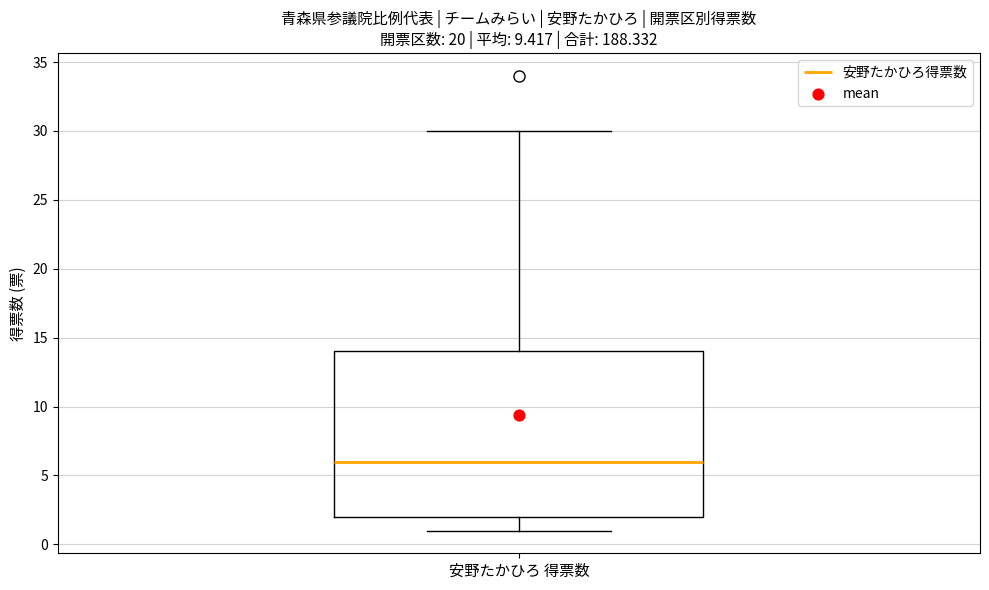

Read this box plot against the y-axis: the position of the median line, the range covered by the box, and the ends of both whiskers. The values are not printed on the chart, so give them approximately, as read against the axis.

median 6, box 2 to 14, whiskers 1 to 30